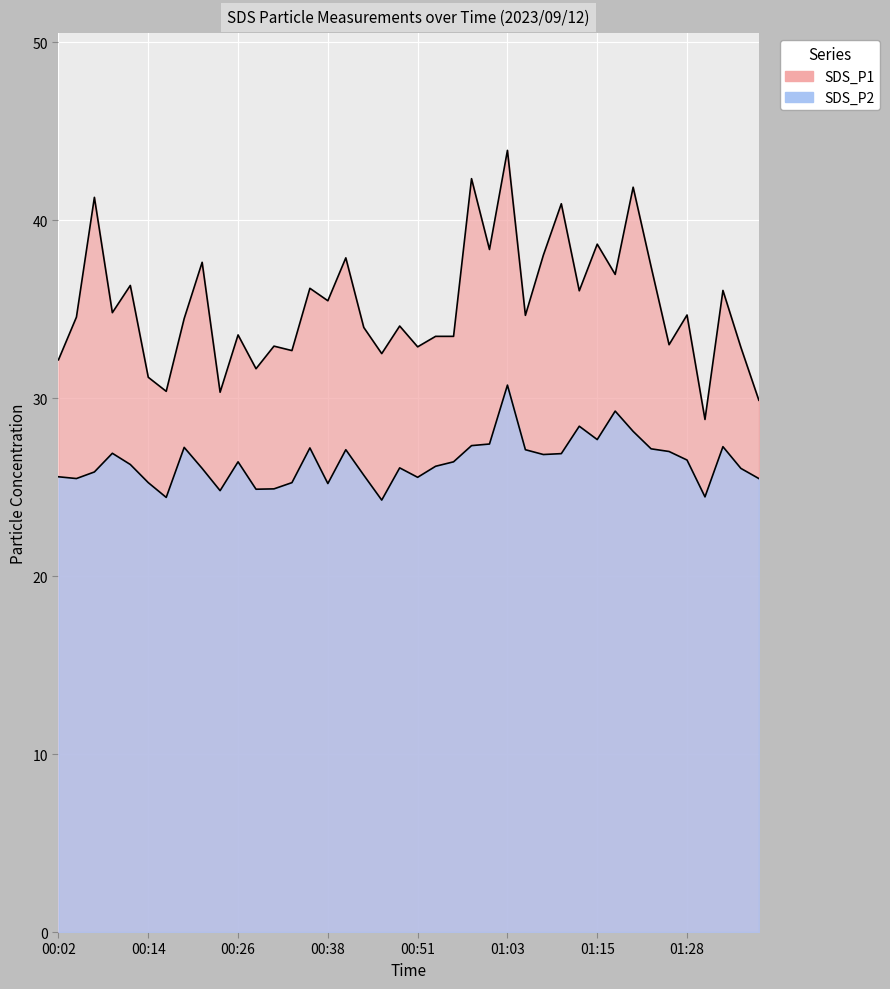

True or false: SDS_P2 and SDS_P1 cross at least once.

False